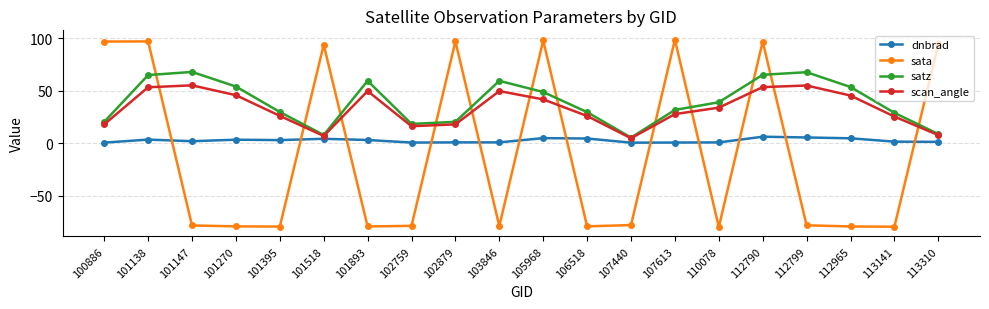

Count the number of data series in this chart.

4